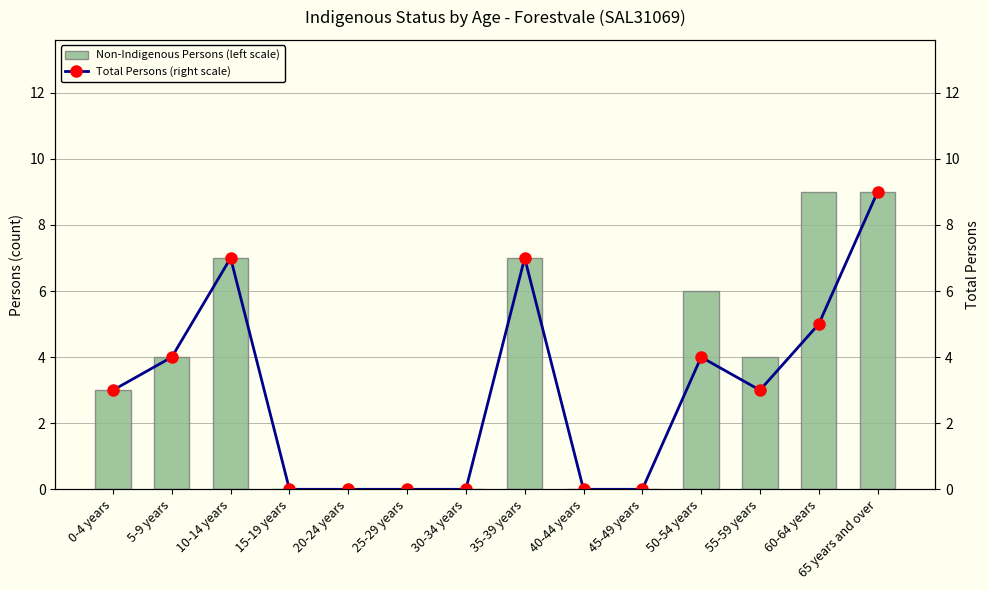

How many values in Total Persons (right scale) are above zero?

8